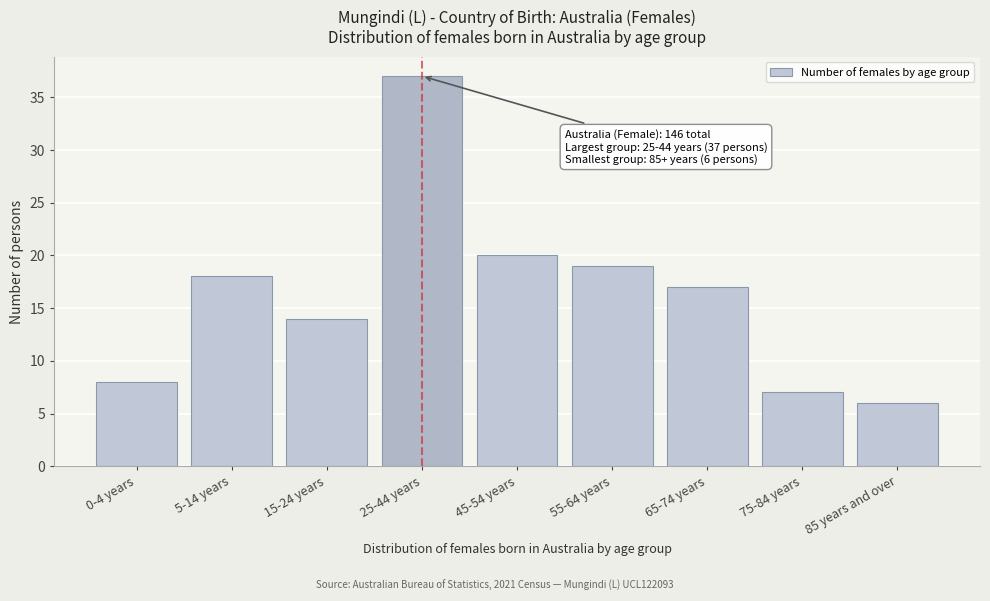

Reading left to right, what are all the values shown in this chart?

8	18	14	37	20	19	17	7	6